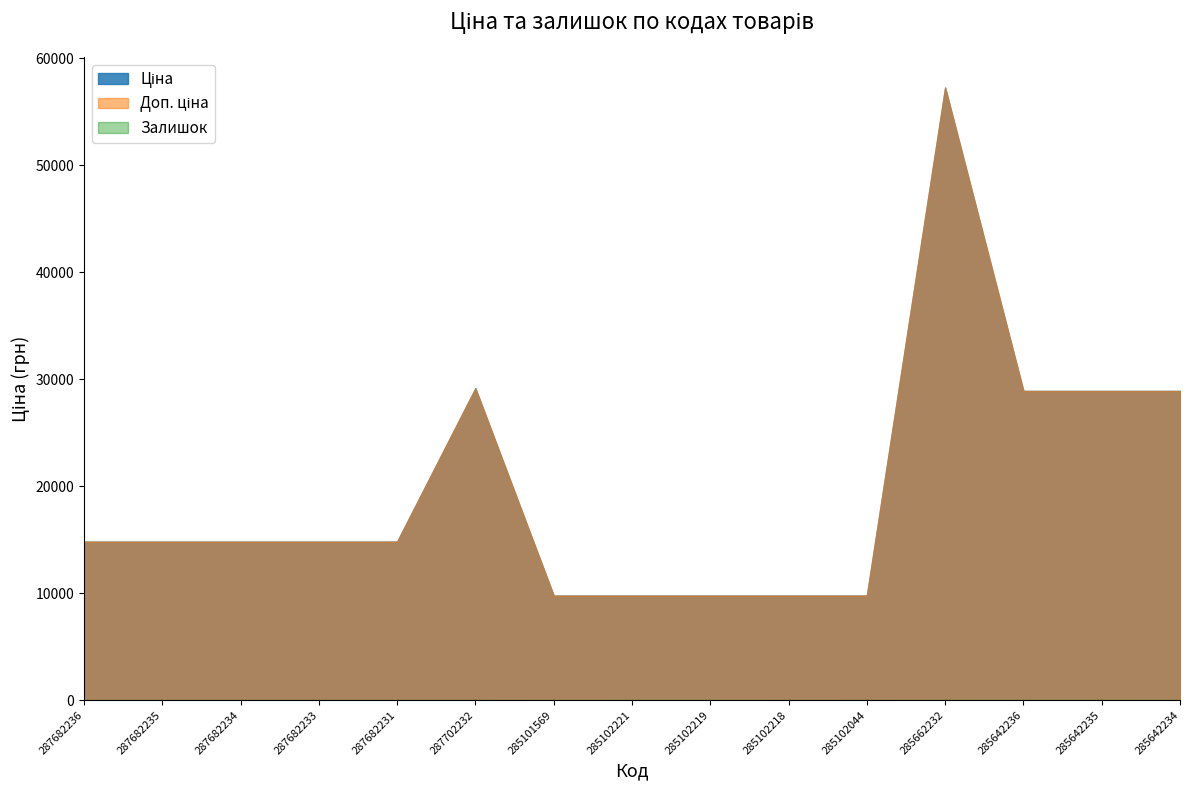

At how many categories does at least one series exceed 14319?

10